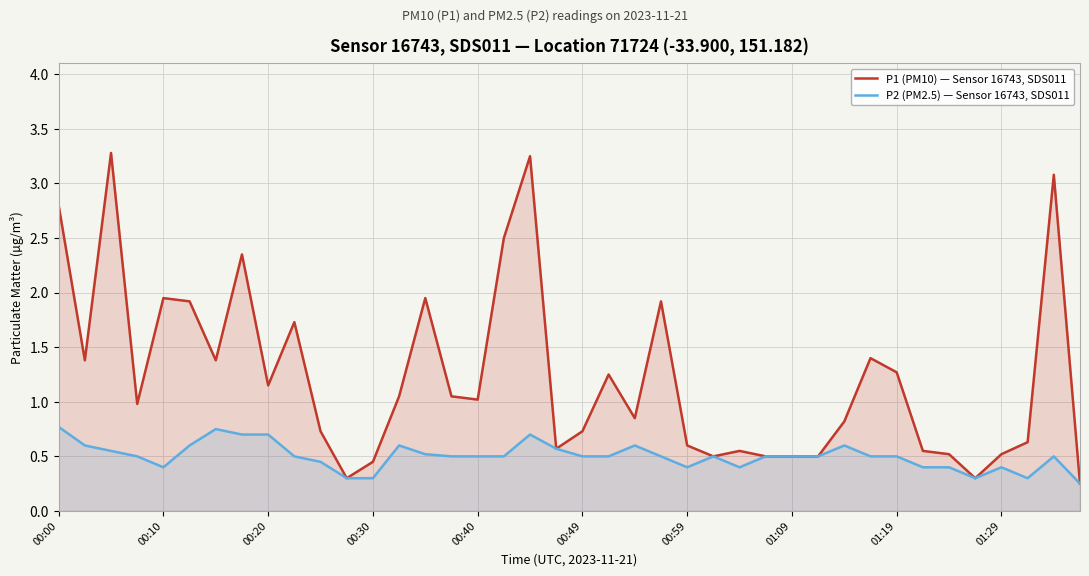

Which series has the largest range (max minus min)?

P1 (PM10) — Sensor 16743, SDS011